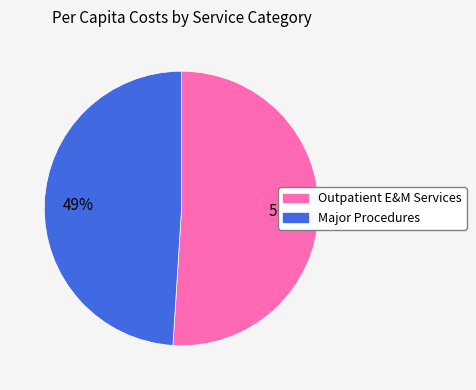

To the nearest percent, what is the difference between the largest and smallest slice percentages?

2%